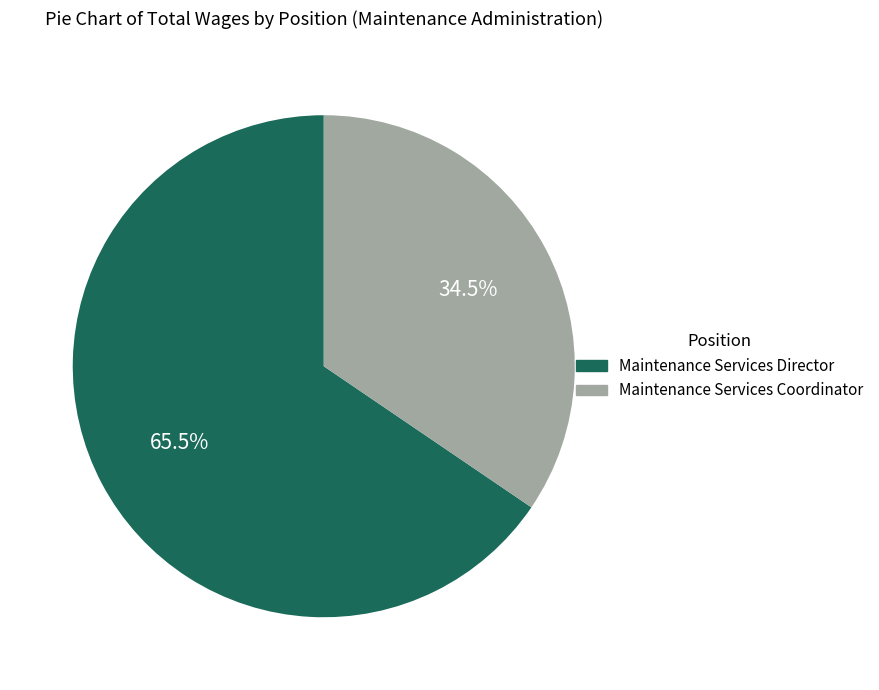

What is the smallest slice in the pie chart?

Maintenance Services Coordinator